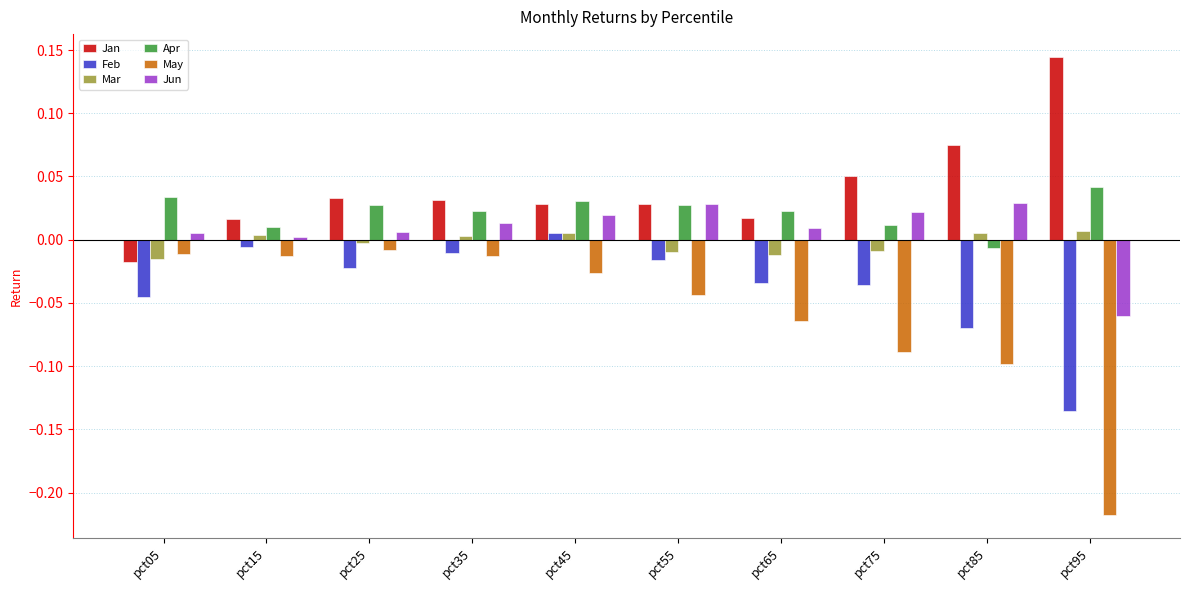

What is the spread (max minus min) of values at pct85?

0.2